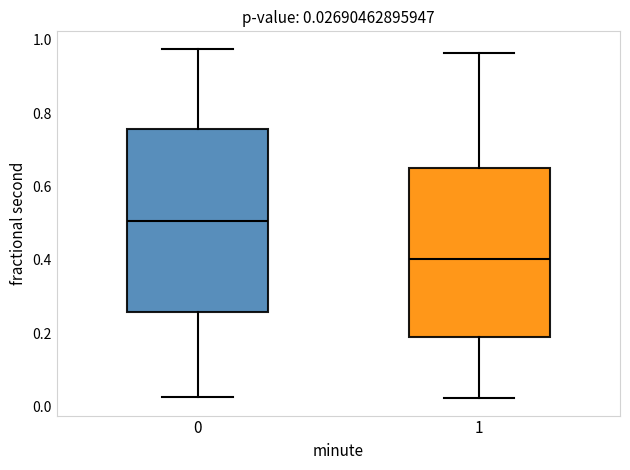

Which box's median line is the highest?

0